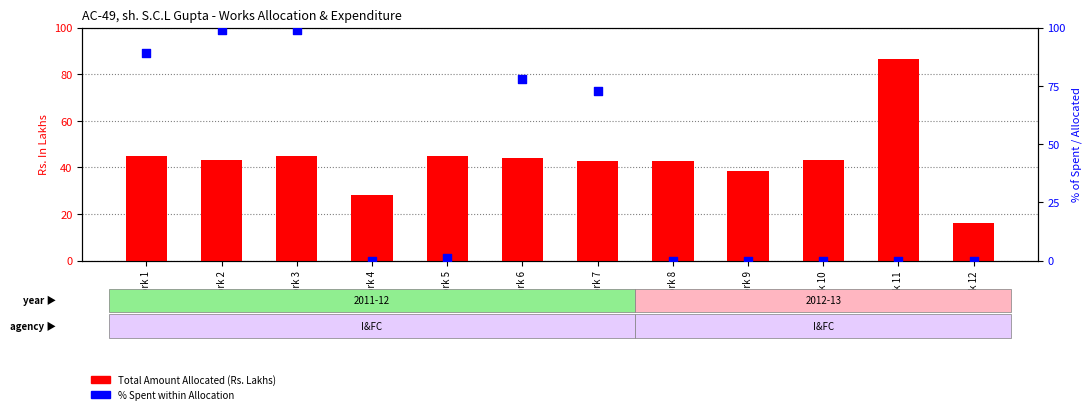

Which series contains the highest Y value?

% Spent within Allocation